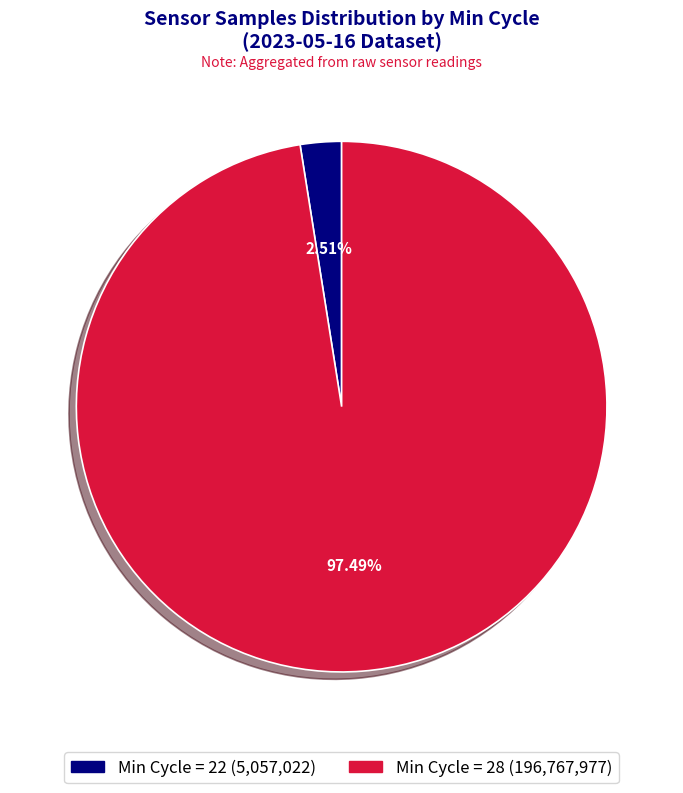

Count the number of slices in the pie.

2